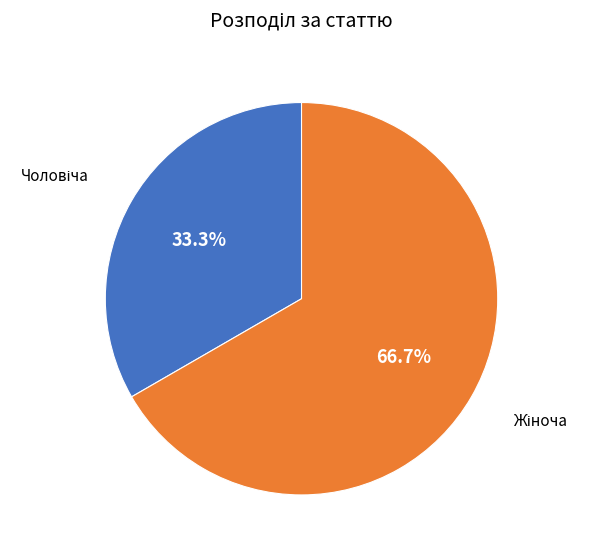

Is there any slice that represents more than half of the pie?

Yes